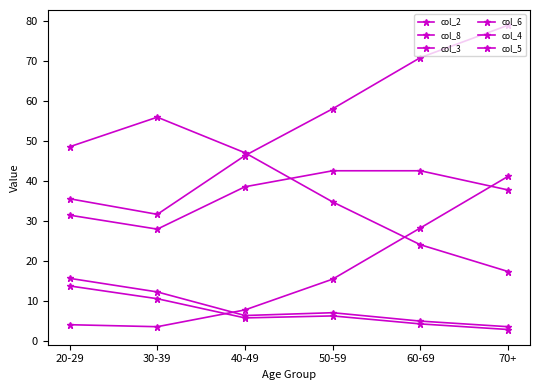

What is the total value across all series at 60-69?

175.2